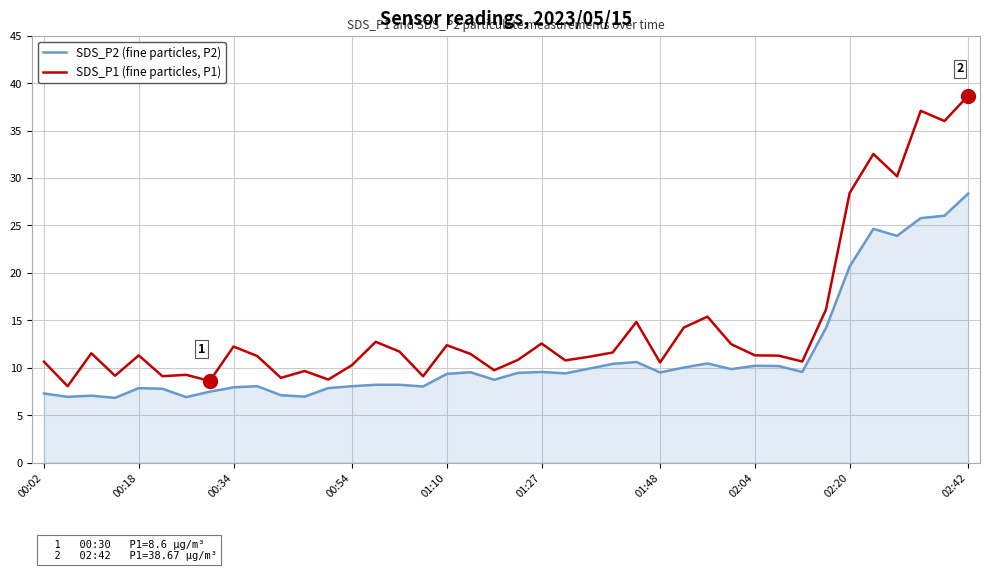

Rank the series by their average value, from lowest to highest.

SDS_P2 (fine particles, P2), SDS_P1 (fine particles, P1)